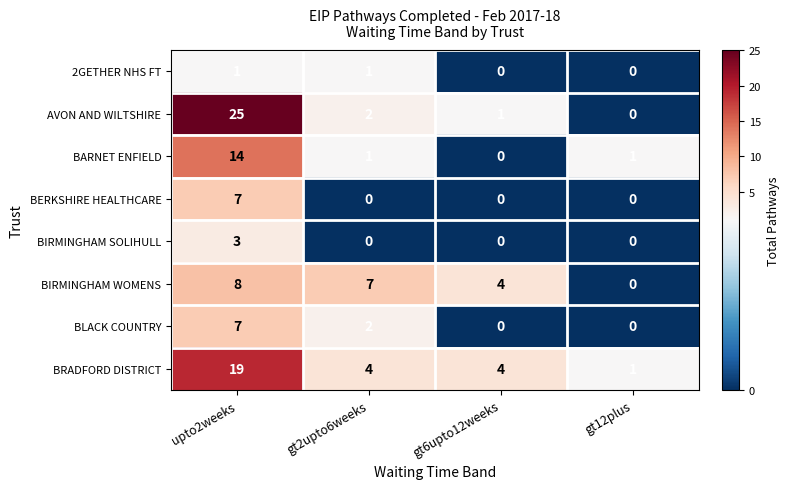

What is the difference between the BIRMINGHAM WOMENS values at gt2upto6weeks and gt12plus?

7